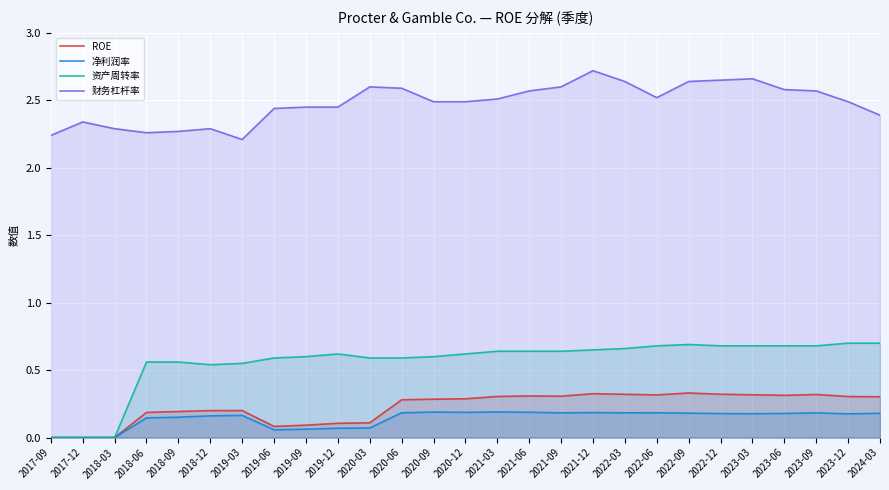

How many distinct data groups are displayed?

4